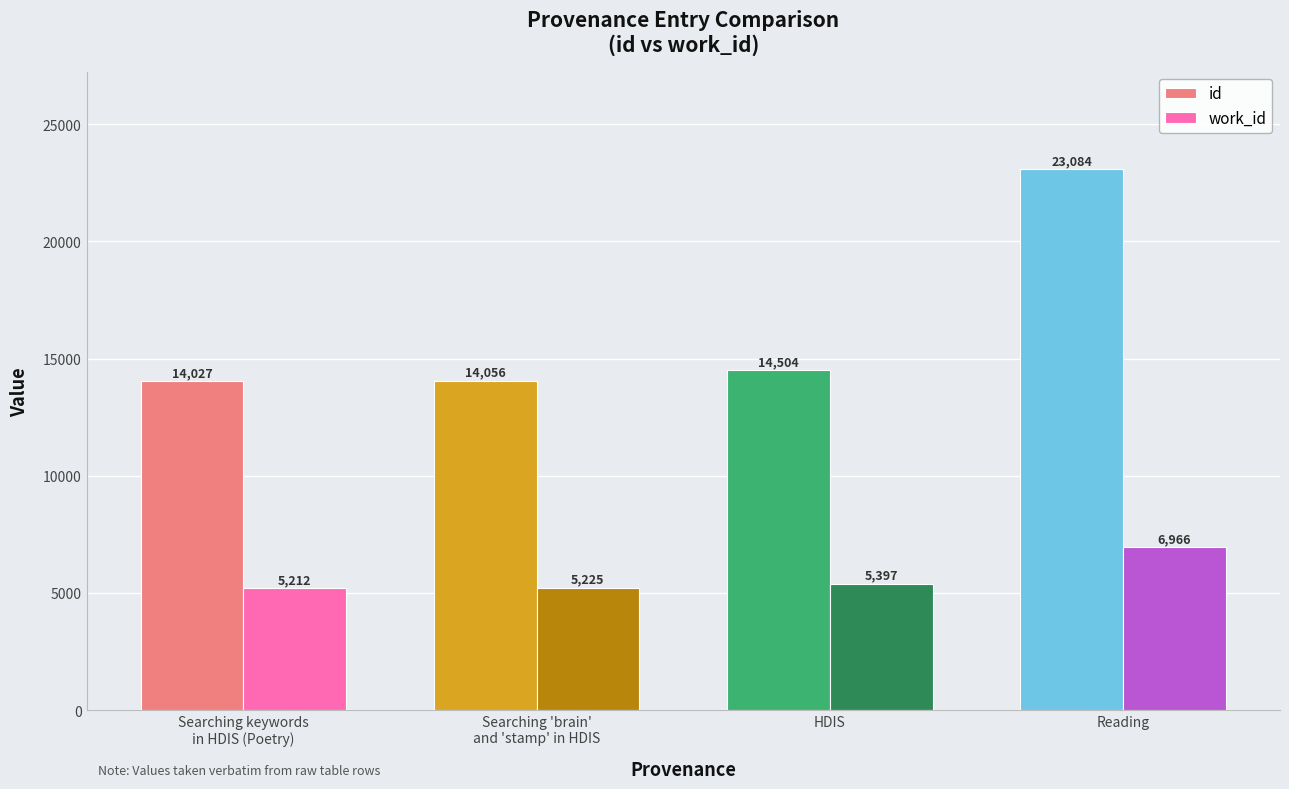

What is the average value of the work_id series?

5700